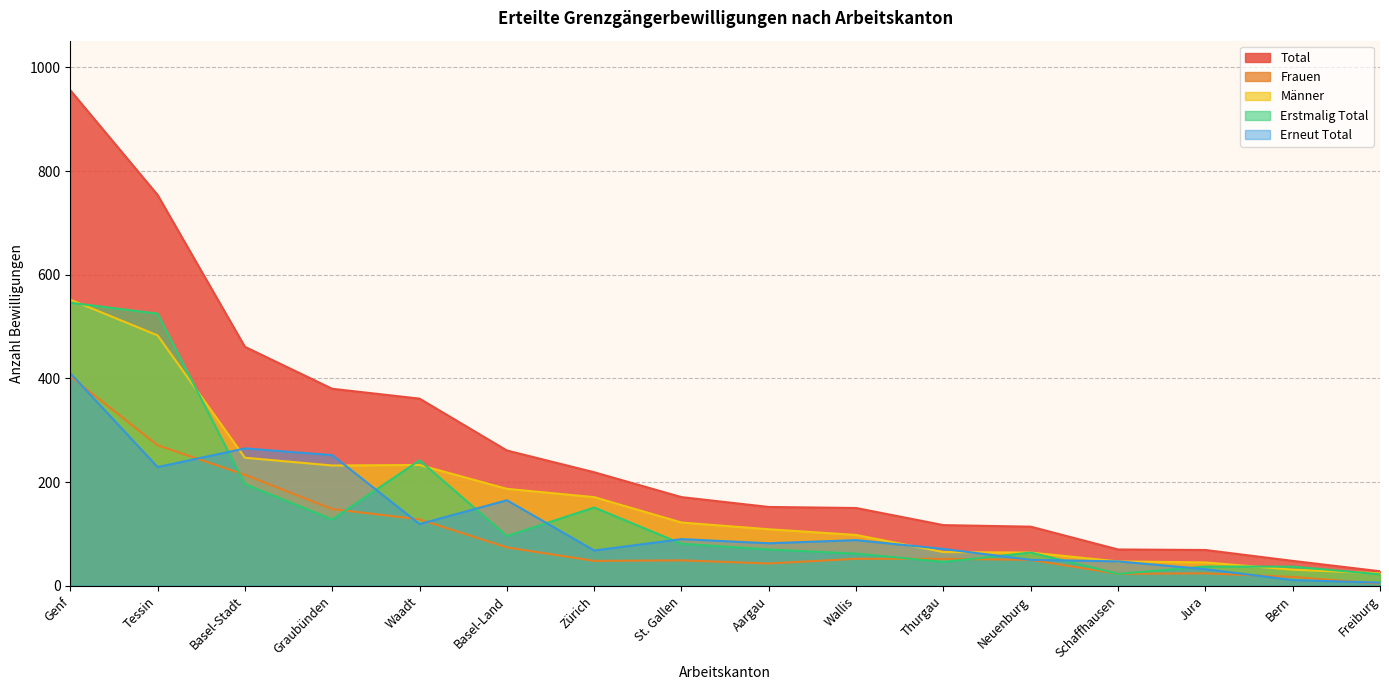

Is it true that Erstmalig Total equals 546 at Genf?

True